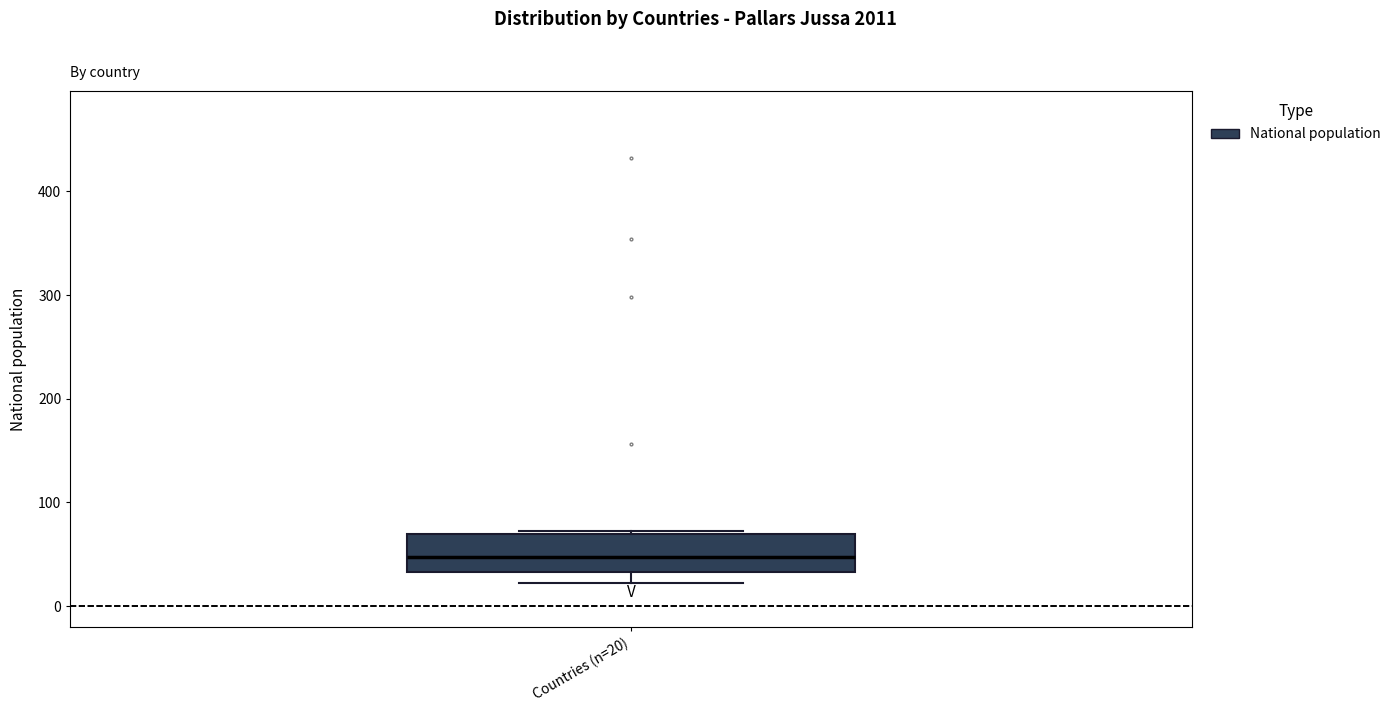

Where is the upper edge of the box for Countries (n=20) on the y-axis? The values are not printed on the chart, so give them approximately, as read against the axis.

70